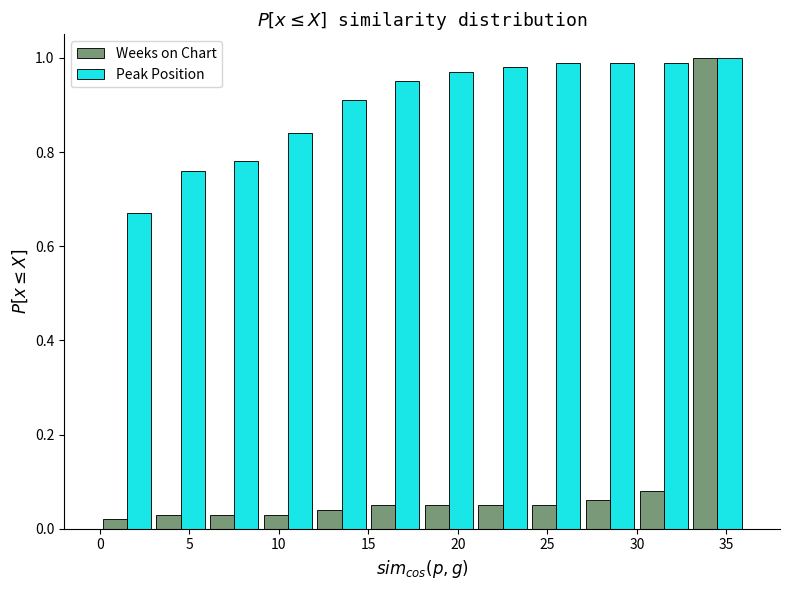

Reading left to right, list every range on the x-axis with the height of the bar of each series over it. The values are not printed on the chart, so give them approximately, as read against the axis.

0 to 3: Weeks on Chart=0.02	Peak Position=0.68
3 to 6: Weeks on Chart=0.04	Peak Position=0.76
6 to 9: Weeks on Chart=0.04	Peak Position=0.78
9 to 12: Weeks on Chart=0.04	Peak Position=0.84
12 to 15: Weeks on Chart=0.04	Peak Position=0.92
15 to 18: Weeks on Chart=0.06	Peak Position=0.96
18 to 21: Weeks on Chart=0.06	Peak Position=0.98
21 to 24: Weeks on Chart=0.06	Peak Position=0.98
24 to 27: Weeks on Chart=0.06	Peak Position=1.00
27 to 30: Weeks on Chart=0.06	Peak Position=1.00
30 to 33: Weeks on Chart=0.08	Peak Position=1.00
33 to 36: Weeks on Chart=1.00	Peak Position=1.00